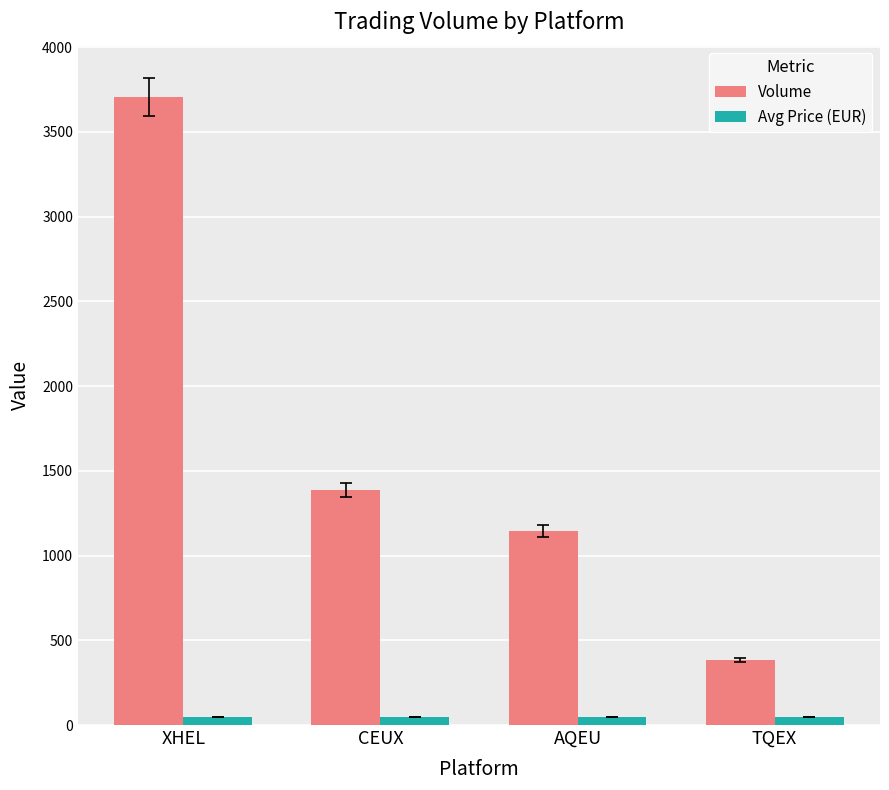

Reading right to left, list all the values displayed in this chart.

Volume: TQEX=383.0	AQEU=1146.0	CEUX=1388.0	XHEL=3706.0
Avg Price (EUR): TQEX=45.2	AQEU=45.2	CEUX=45.2	XHEL=45.2